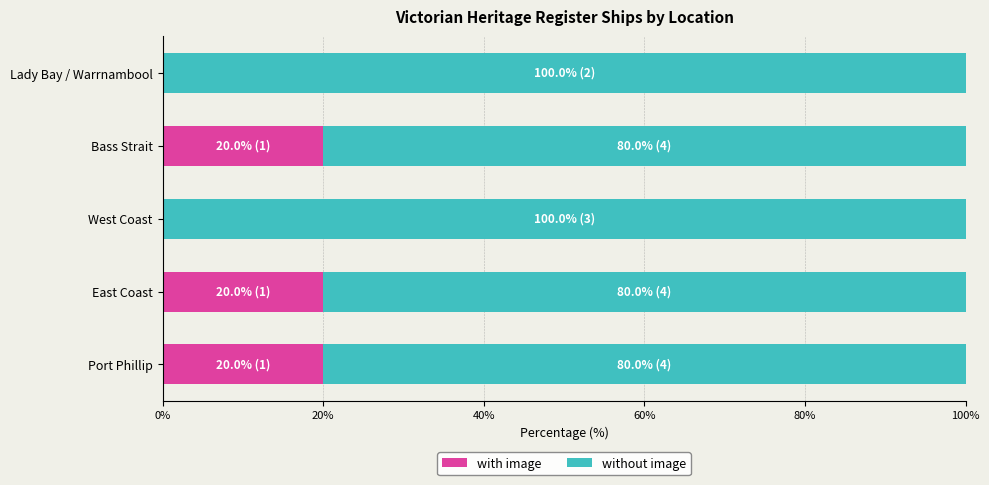

What is the total value across all series at West Coast?

100